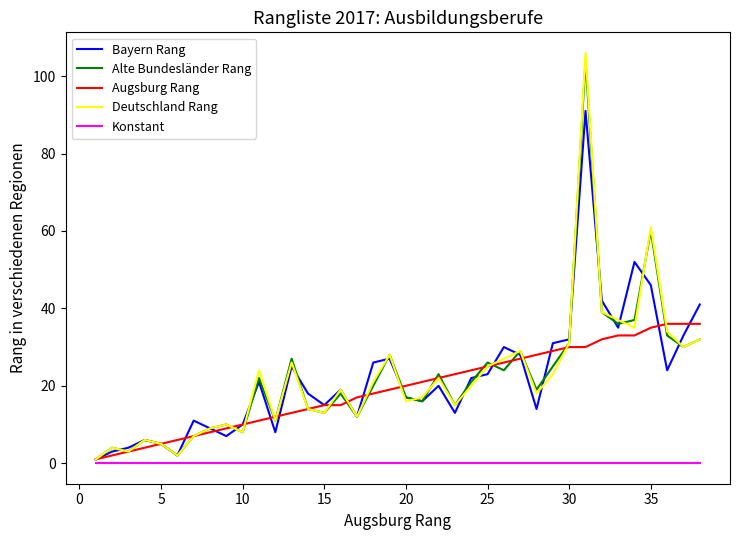

What is the highest value of the Deutschland Rang series?

106